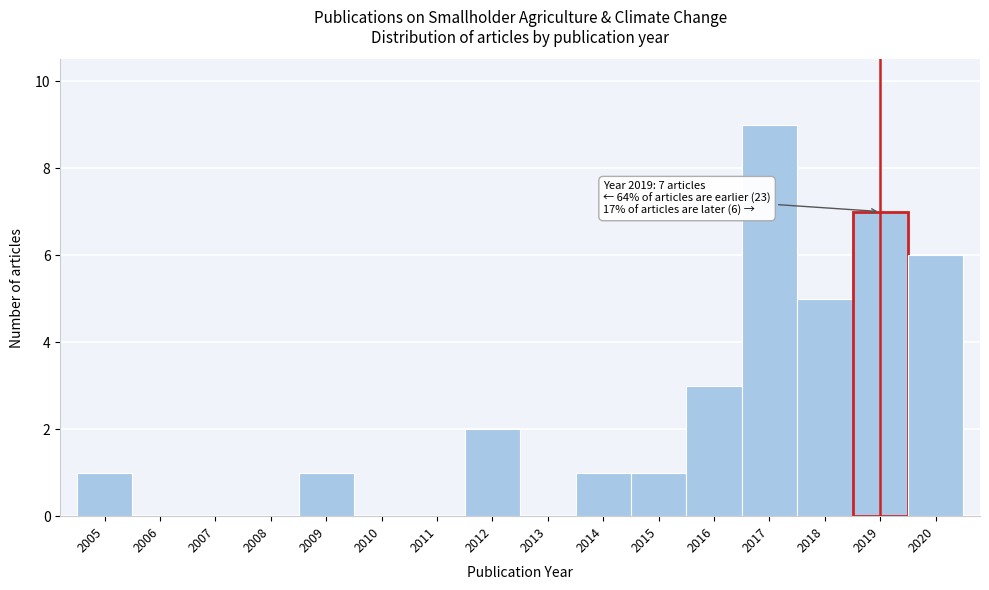

Over which range of the x-axis is the bar tallest?

2016.5 to 2017.5